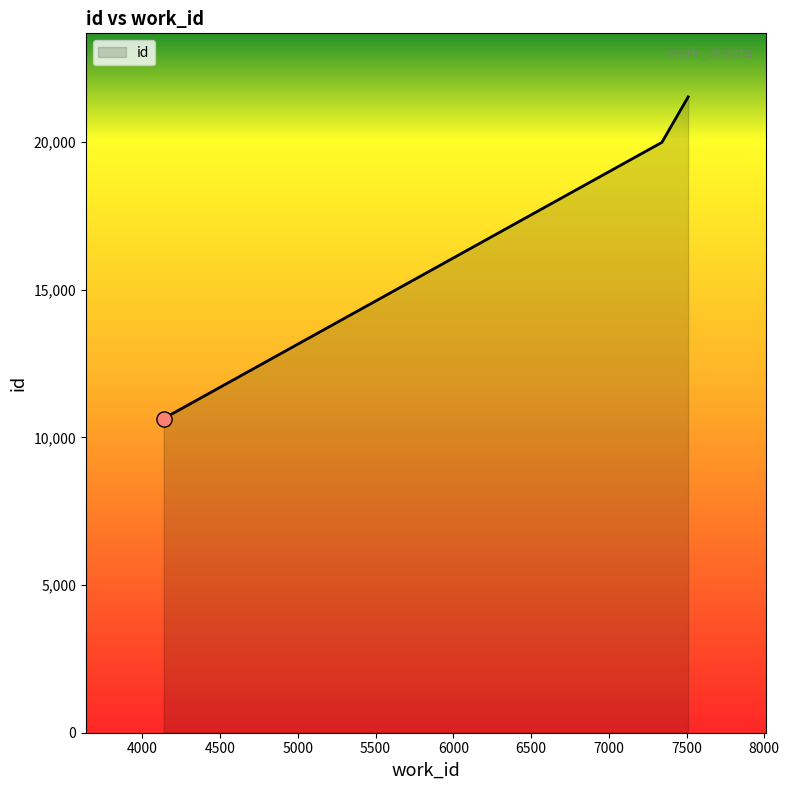

What is the average value?

17387